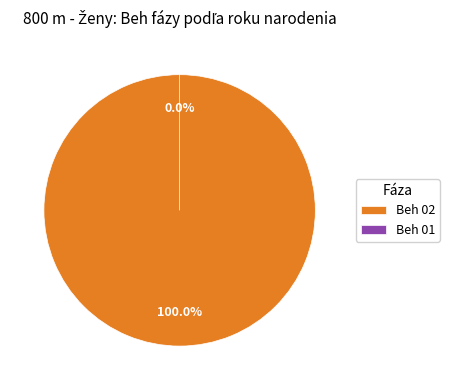

What percentage is NOT represented by Beh 01?

100.0%